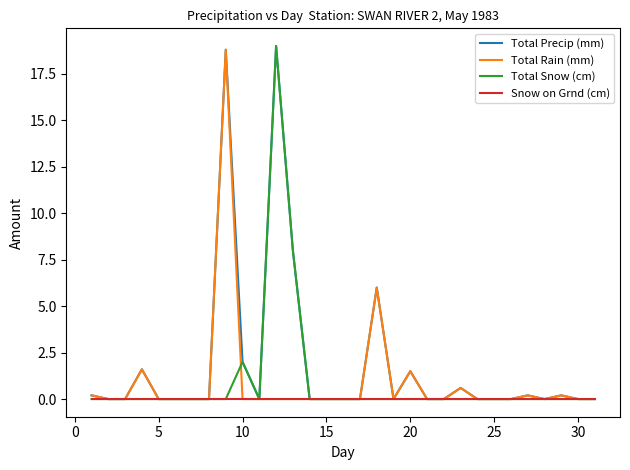

Reading right to left, what are all the values shown in this chart?

Total Precip (mm): 0.0	0.0	0.2	0.0	0.2	0.0	0.0	0.0	0.6	0.0	0.0	1.5	0.0	6.0	0.0	0.0	0.0	0.0	8.0	19.0	0.0	2.0	18.8	0.0	0.0	0.0	0.0	1.6	0.0	0.0	0.2
Total Rain (mm): 0.0	0.0	0.2	0.0	0.2	0.0	0.0	0.0	0.6	0.0	0.0	1.5	0.0	6.0	0.0	0.0	0.0	0.0	0.0	0.0	0.0	0.0	18.8	0.0	0.0	0.0	0.0	1.6	0.0	0.0	0.2
Total Snow (cm): 0.0	0.0	0.0	0.0	0.0	0.0	0.0	0.0	0.0	0.0	0.0	0.0	0.0	0.0	0.0	0.0	0.0	0.0	8.0	19.0	0.0	2.0	0.0	0.0	0.0	0.0	0.0	0.0	0.0	0.0	0.0
Snow on Grnd (cm): 0.0	0.0	0.0	0.0	0.0	0.0	0.0	0.0	0.0	0.0	0.0	0.0	0.0	0.0	0.0	0.0	0.0	0.0	0.0	0.0	0.0	0.0	0.0	0.0	0.0	0.0	0.0	0.0	0.0	0.0	0.0